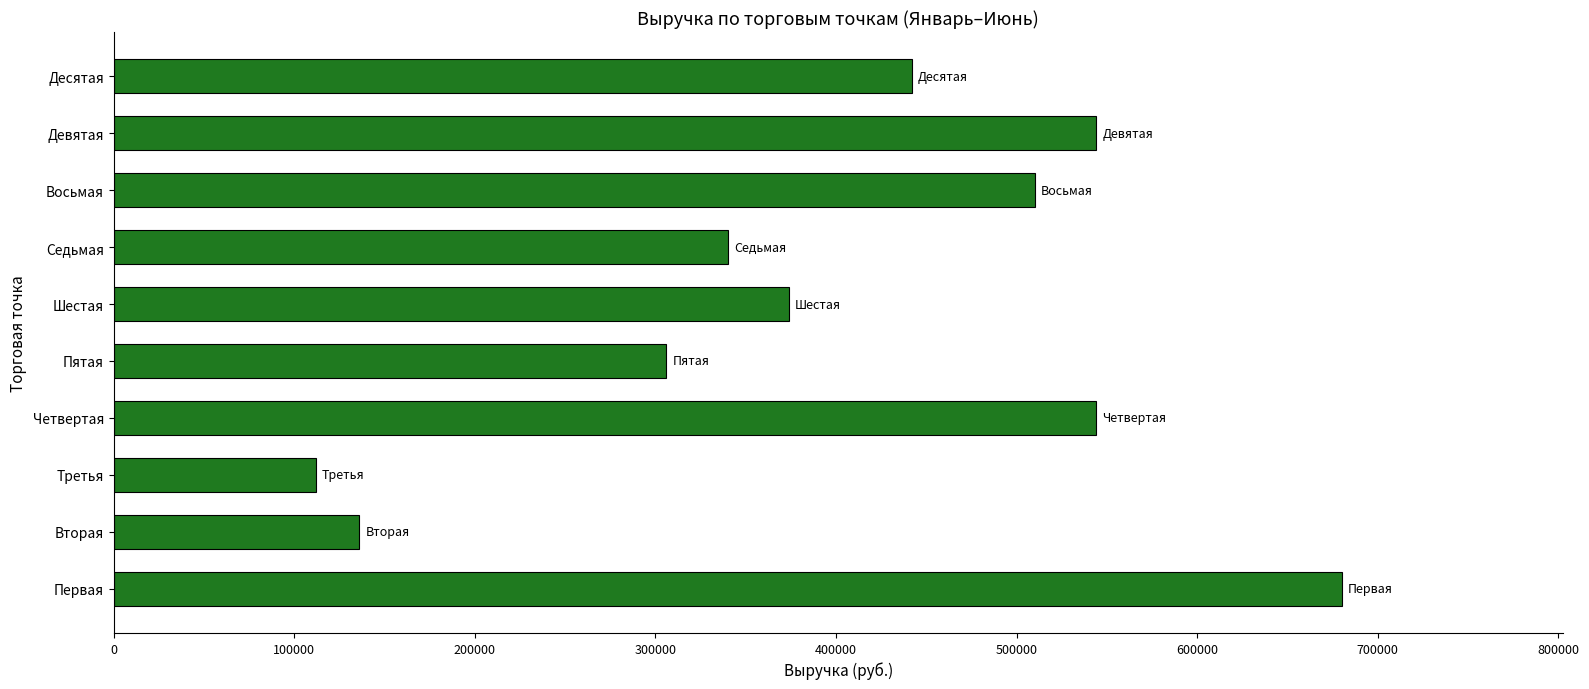

What is the sum of all values?

3988000